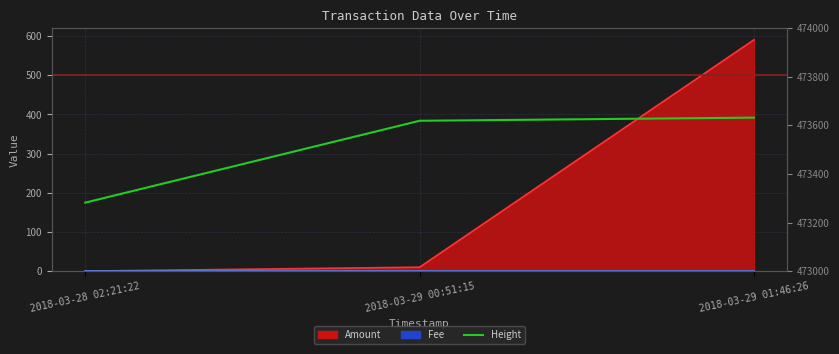

Approximately how many times larger is the value at 2018-03-29 00:51:15 compared to 2018-03-28 02:21:22?

1.0